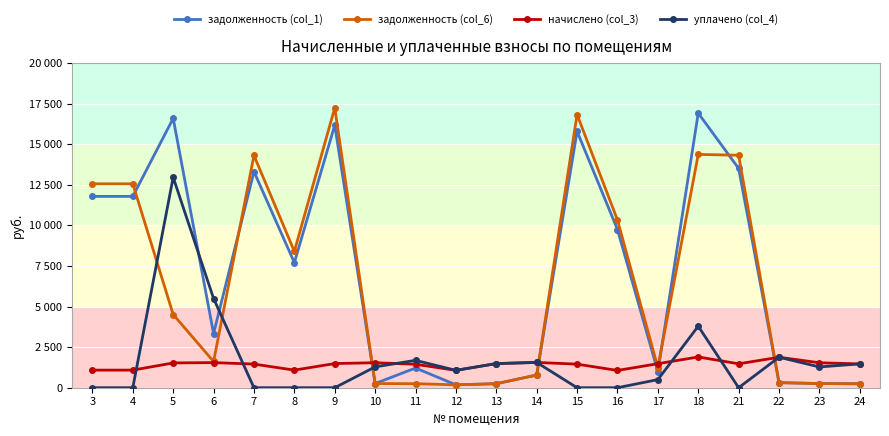

What is the difference between the maximum and minimum values in the начислено (col_3) series?

831.8